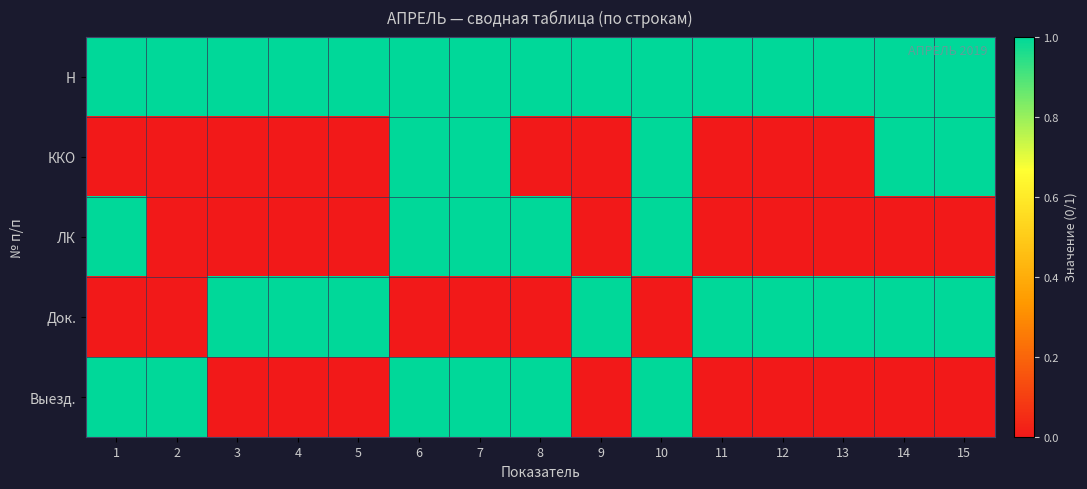

Rank the series at 11 from lowest to highest value.

ККО, ЛК, Выезд., Н, Док.